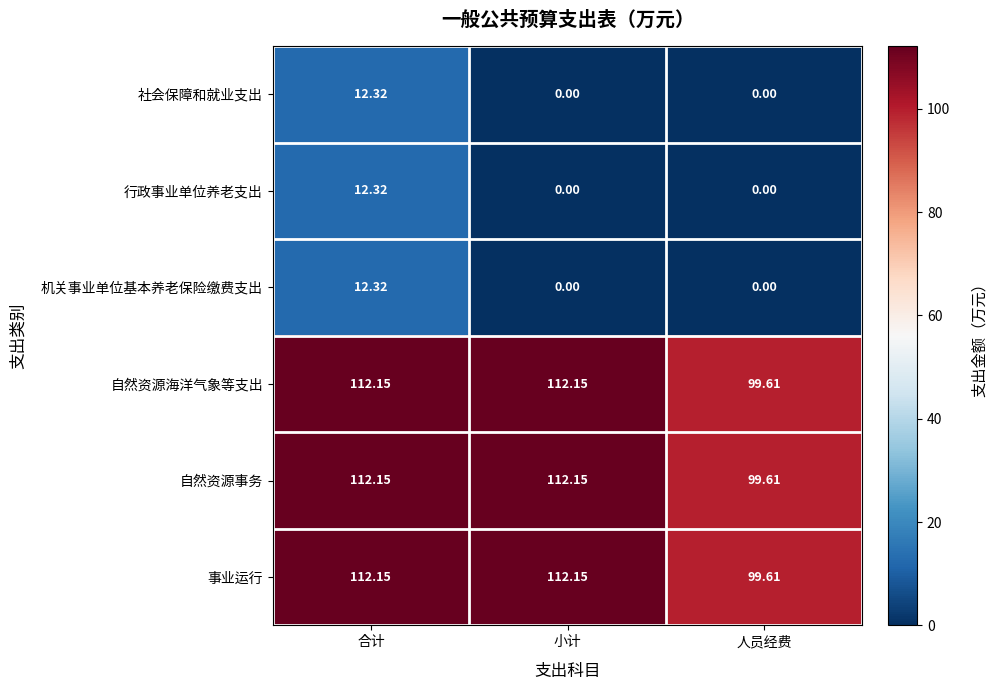

At which category is the sum across all series the highest?

合计